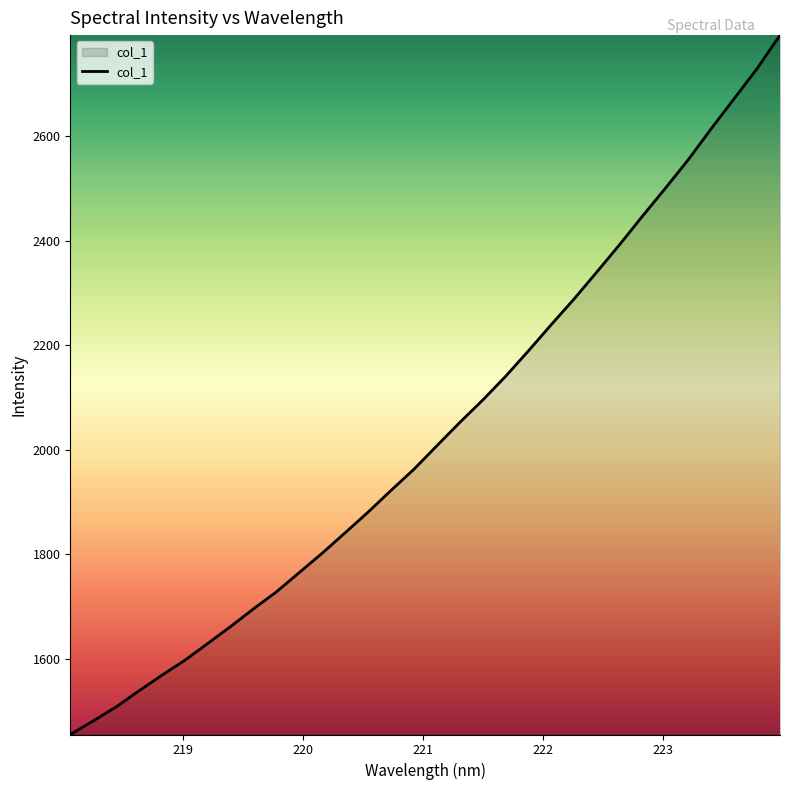

What is the greatest value displayed?

2793.3